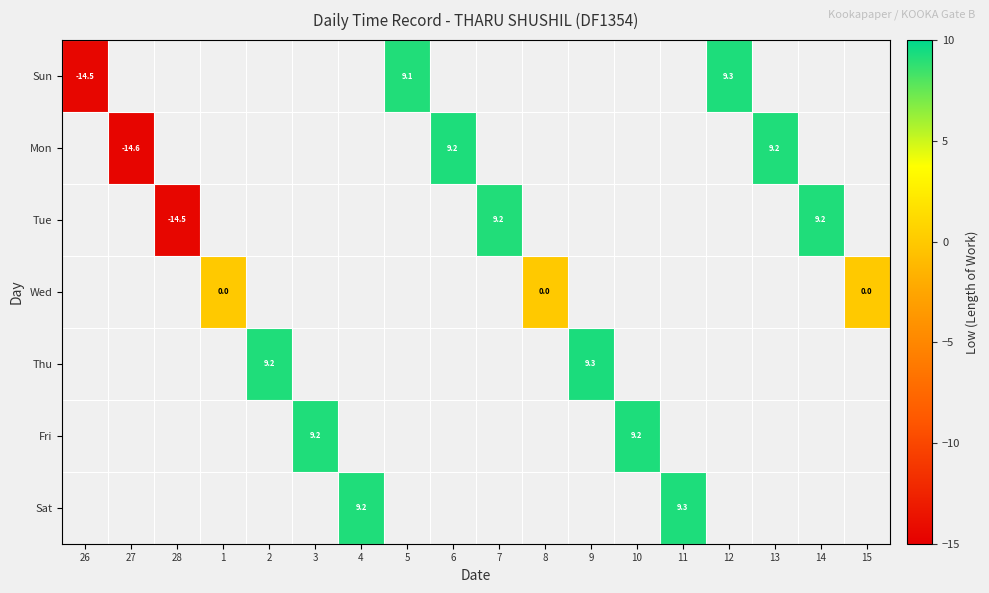

What is the difference between the maximum and minimum values in the Sun series?

23.8